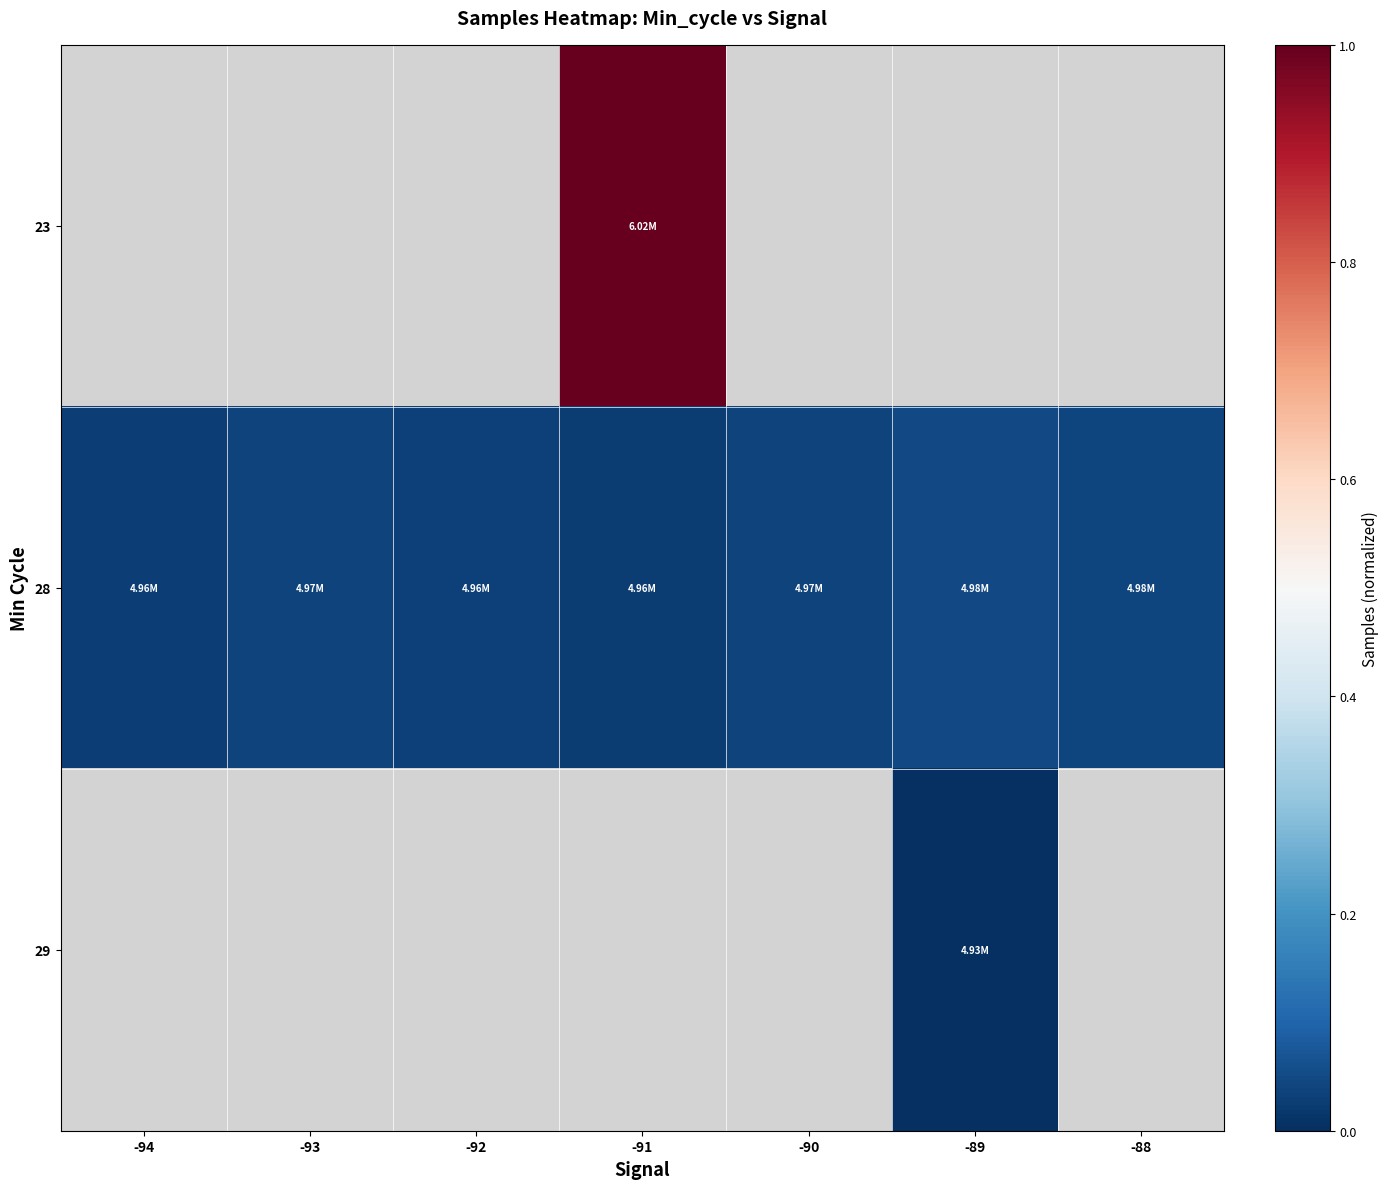

At which label does 28 reach its minimum?

-91